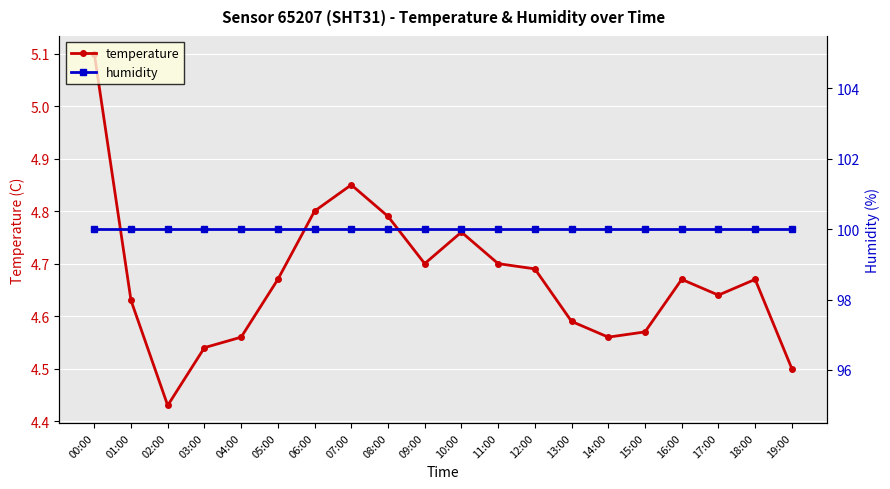

Reading left to right, list all the values displayed in this chart.

temperature: 00:00=5.1	01:00=4.6	02:00=4.4	03:00=4.5	04:00=4.6	05:00=4.7	06:00=4.8	07:00=4.8	08:00=4.8	09:00=4.7	10:00=4.8	11:00=4.7	12:00=4.7	13:00=4.6	14:00=4.6	15:00=4.6	16:00=4.7	17:00=4.6	18:00=4.7	19:00=4.5
humidity: 00:00=100.0	01:00=100.0	02:00=100.0	03:00=100.0	04:00=100.0	05:00=100.0	06:00=100.0	07:00=100.0	08:00=100.0	09:00=100.0	10:00=100.0	11:00=100.0	12:00=100.0	13:00=100.0	14:00=100.0	15:00=100.0	16:00=100.0	17:00=100.0	18:00=100.0	19:00=100.0